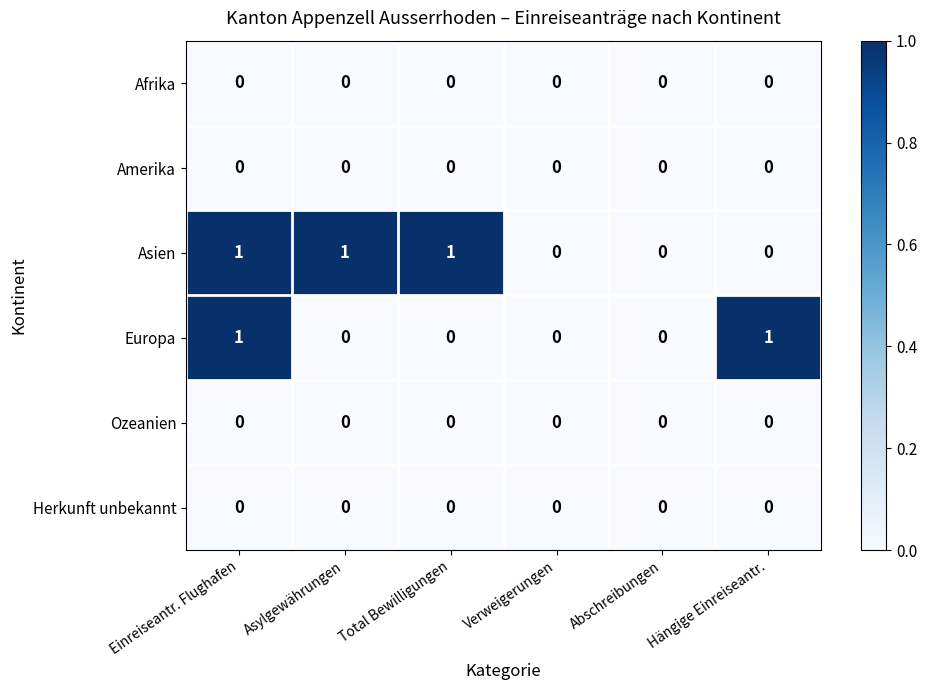

Is it true that Europa equals 0 at Total Bewilligungen?

True